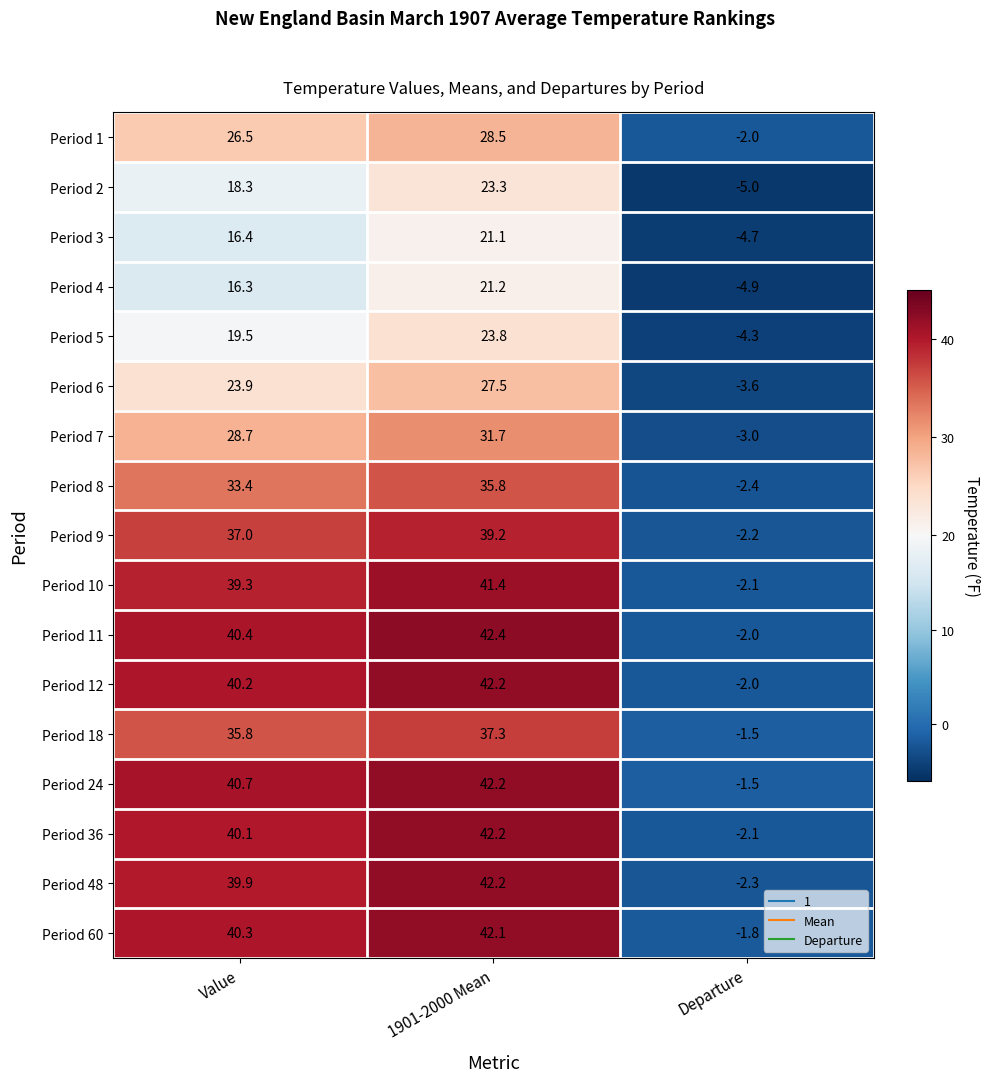

Where does the Period 36 series first go above 40?

Value